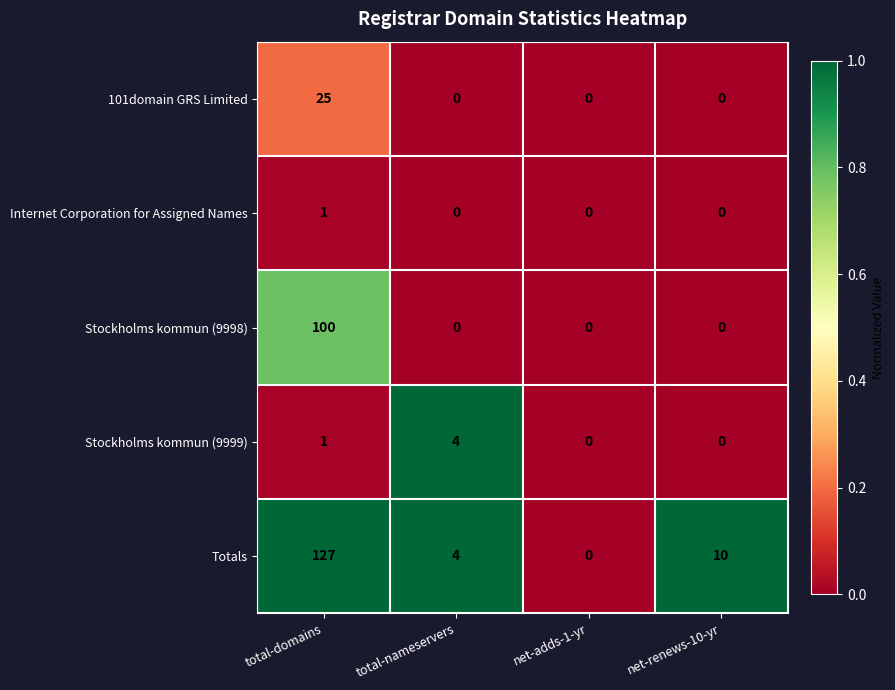

What is the total value across all series at total-domains?

254